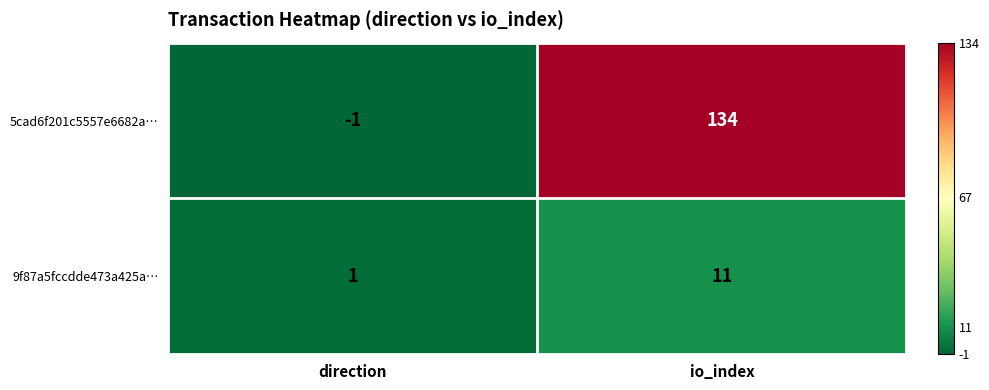

Which series has the largest range (max minus min)?

5cad6f201c5557e6682a…